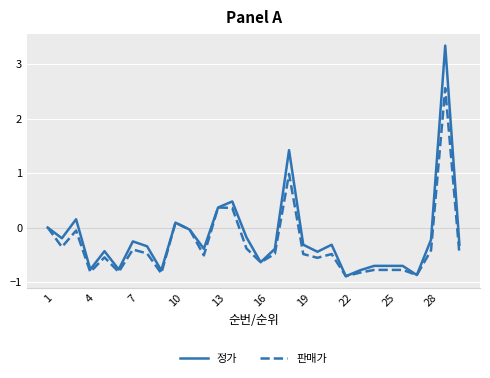

What is the greatest value displayed?

3.3